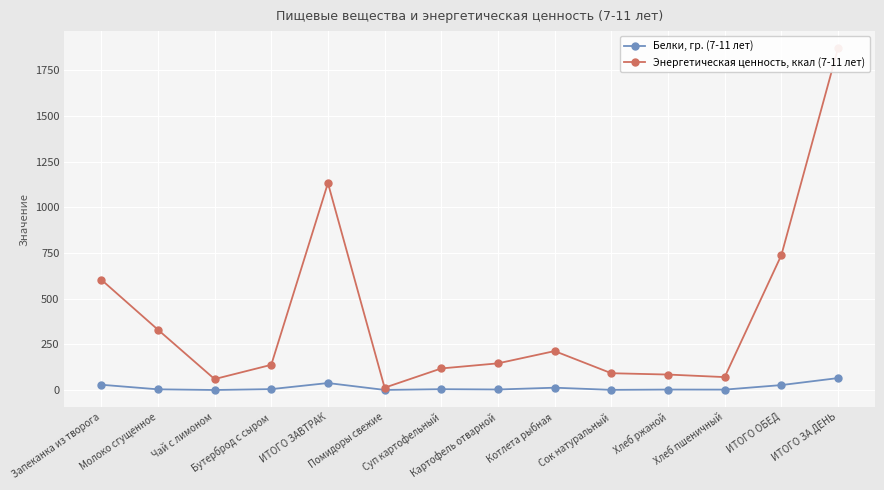

Is this an area chart (filled region under the line)?

No